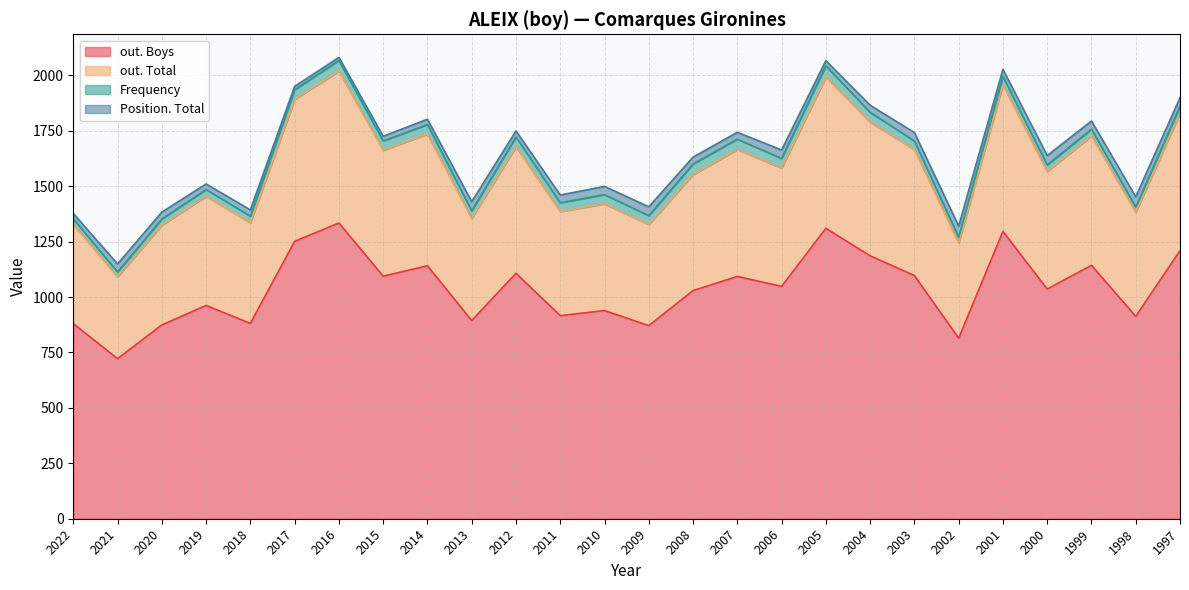

True or false: Frequency and out. Boys intersect in this chart.

False